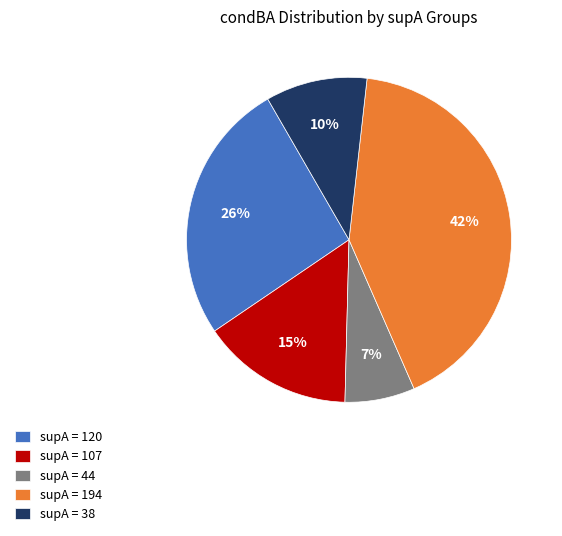

To the nearest percent, what percentage of the pie is supA = 107?

15%